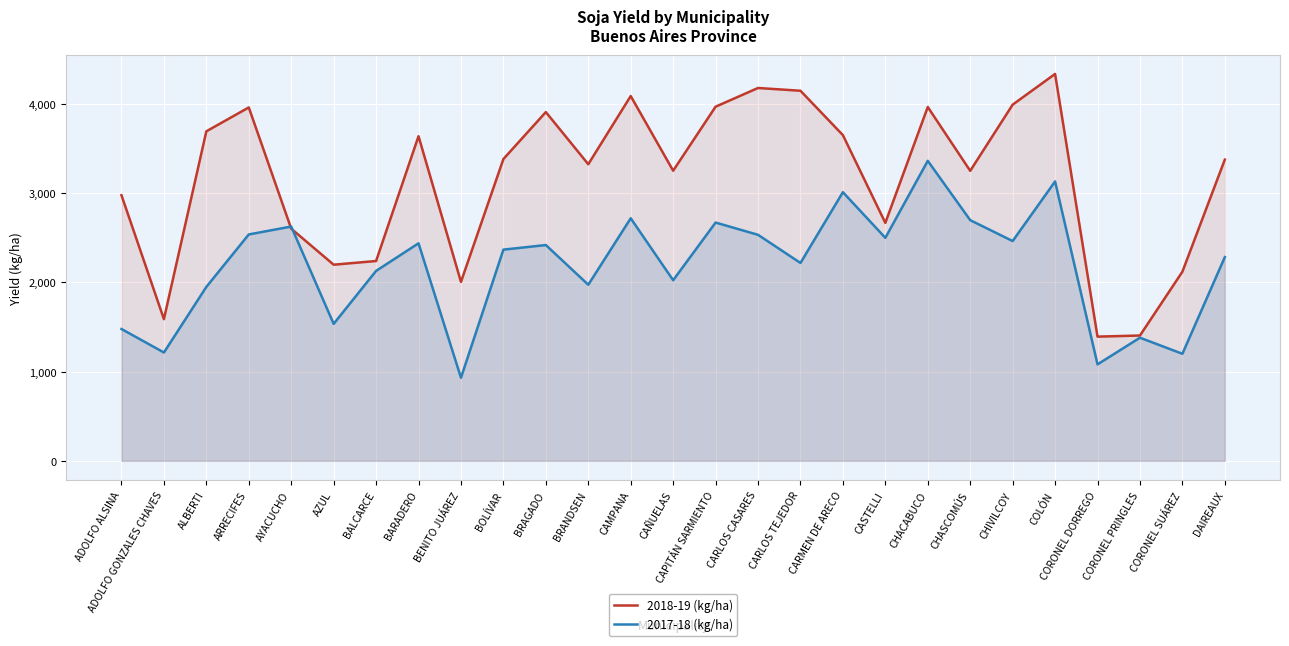

At which category does 2017-18 (kg/ha) reach its first local peak?

AYACUCHO